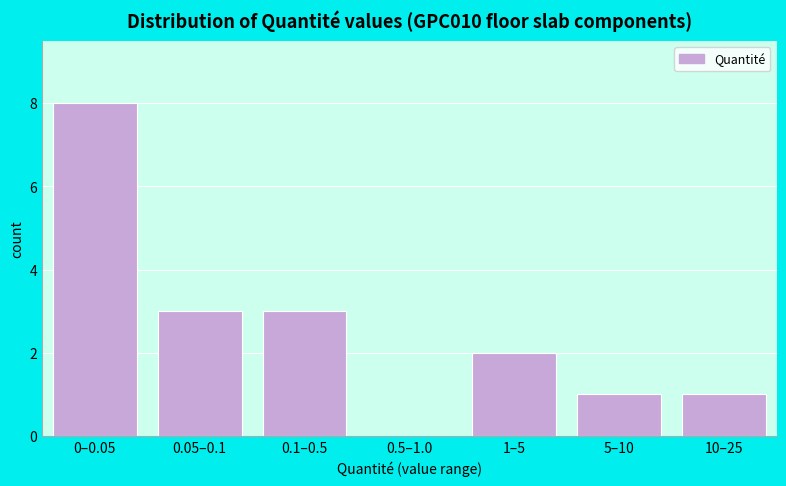

Reading left to right, list all the values displayed in this chart.

0–0.05=8	0.05–0.1=3	0.1–0.5=3	0.5–1.0=0	1–5=2	5–10=1	10–25=1